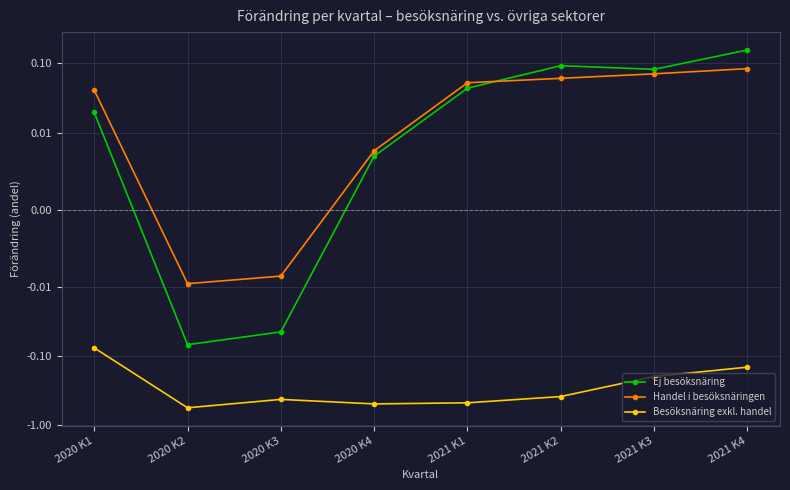

Is the value of Ej besöksnäring at 2020 K4 greater than the value of Besöksnäring exkl. handel at 2020 K2?

Yes